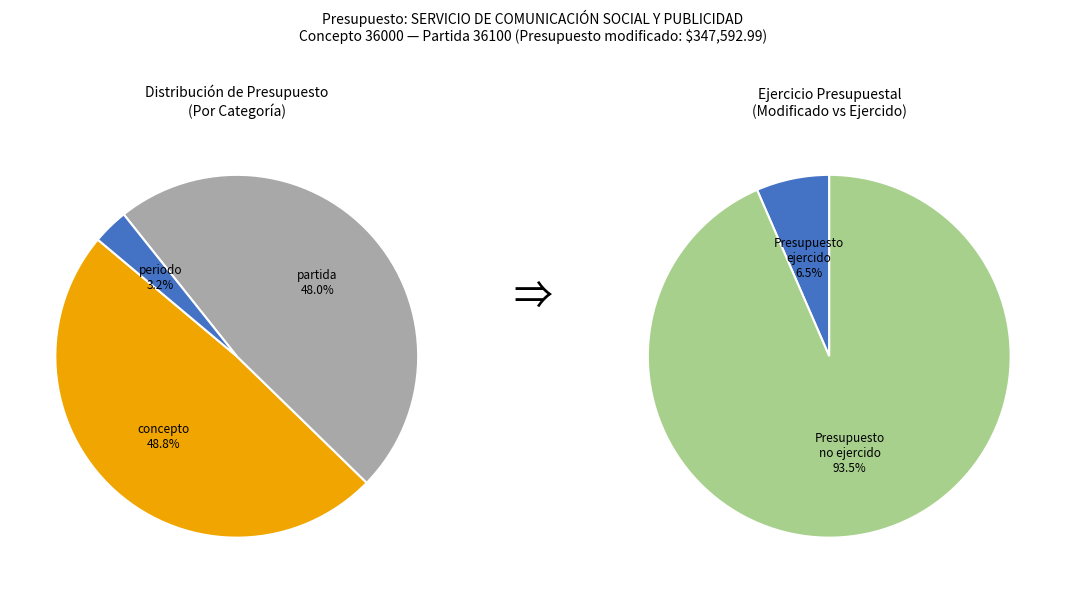

Between Presupuesto ejercido al periodo and Presupuesto modificado por partida, which is larger?

Presupuesto modificado por partida